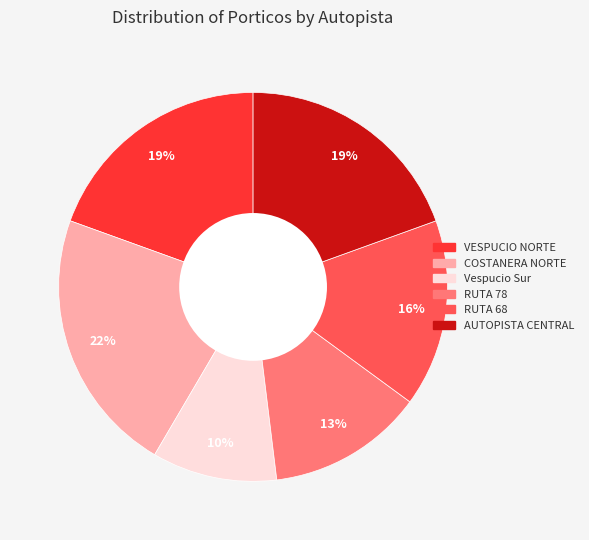

Count the number of slices in the pie.

6